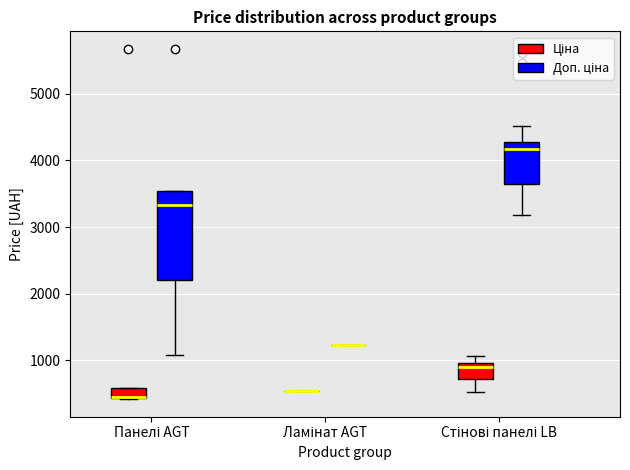

Which box is the tallest, from its lower edge to its upper edge?

Панелі AGT (Доп. ціна)